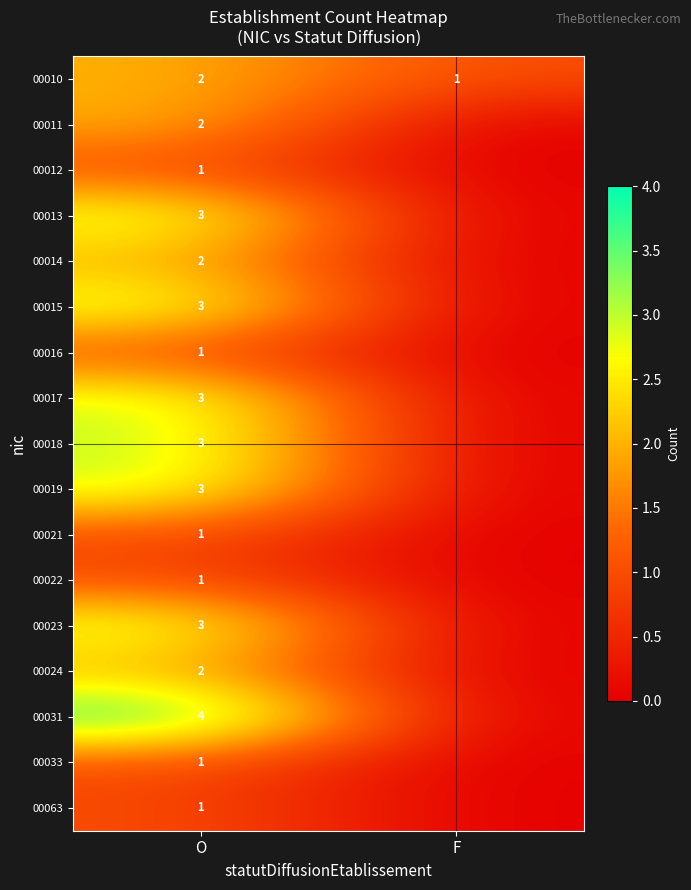

What is the total value across all series at O?

36